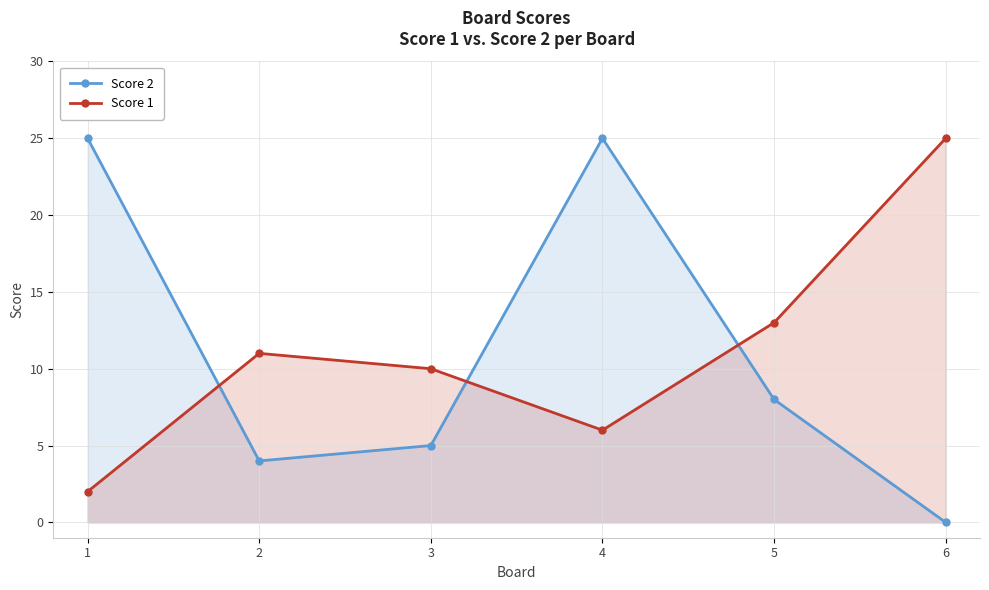

What is the highest value of the Score 2 series?

25